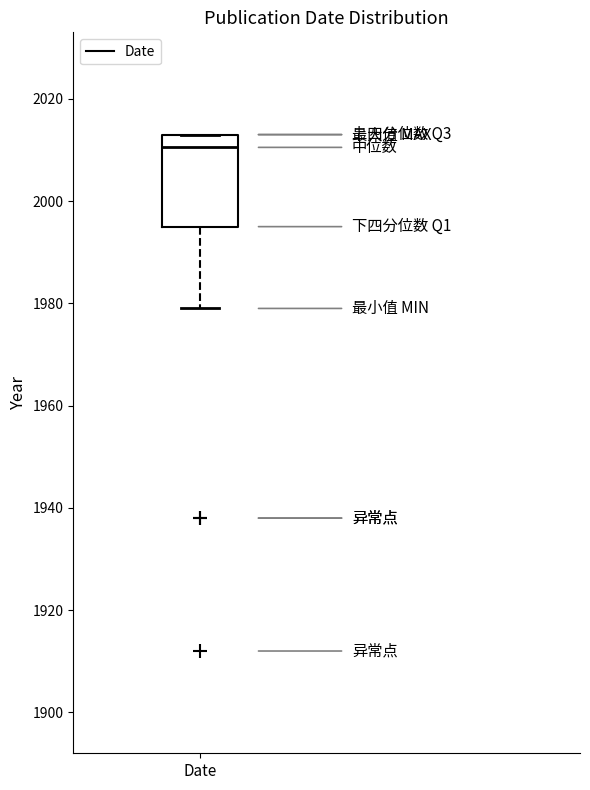

Transcribe this box plot: give where the median line is, the range the box spans, and where the two whiskers end, as read against the y-axis. The values are not printed on the chart, so give them approximately, as read against the axis.

median 2010, box 1996 to 2014, whiskers 1980 to 2014